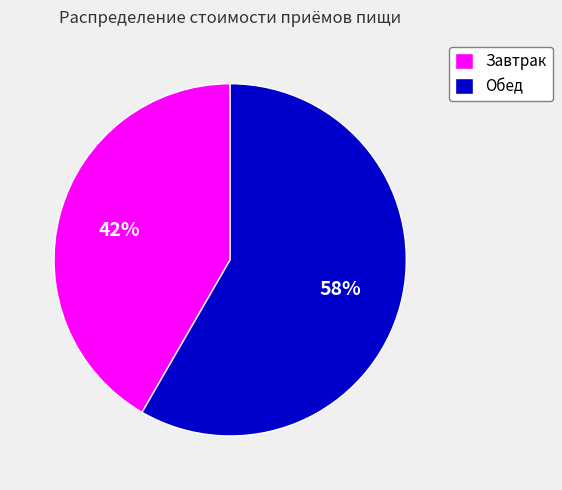

Which category has the biggest portion of the pie?

Обед